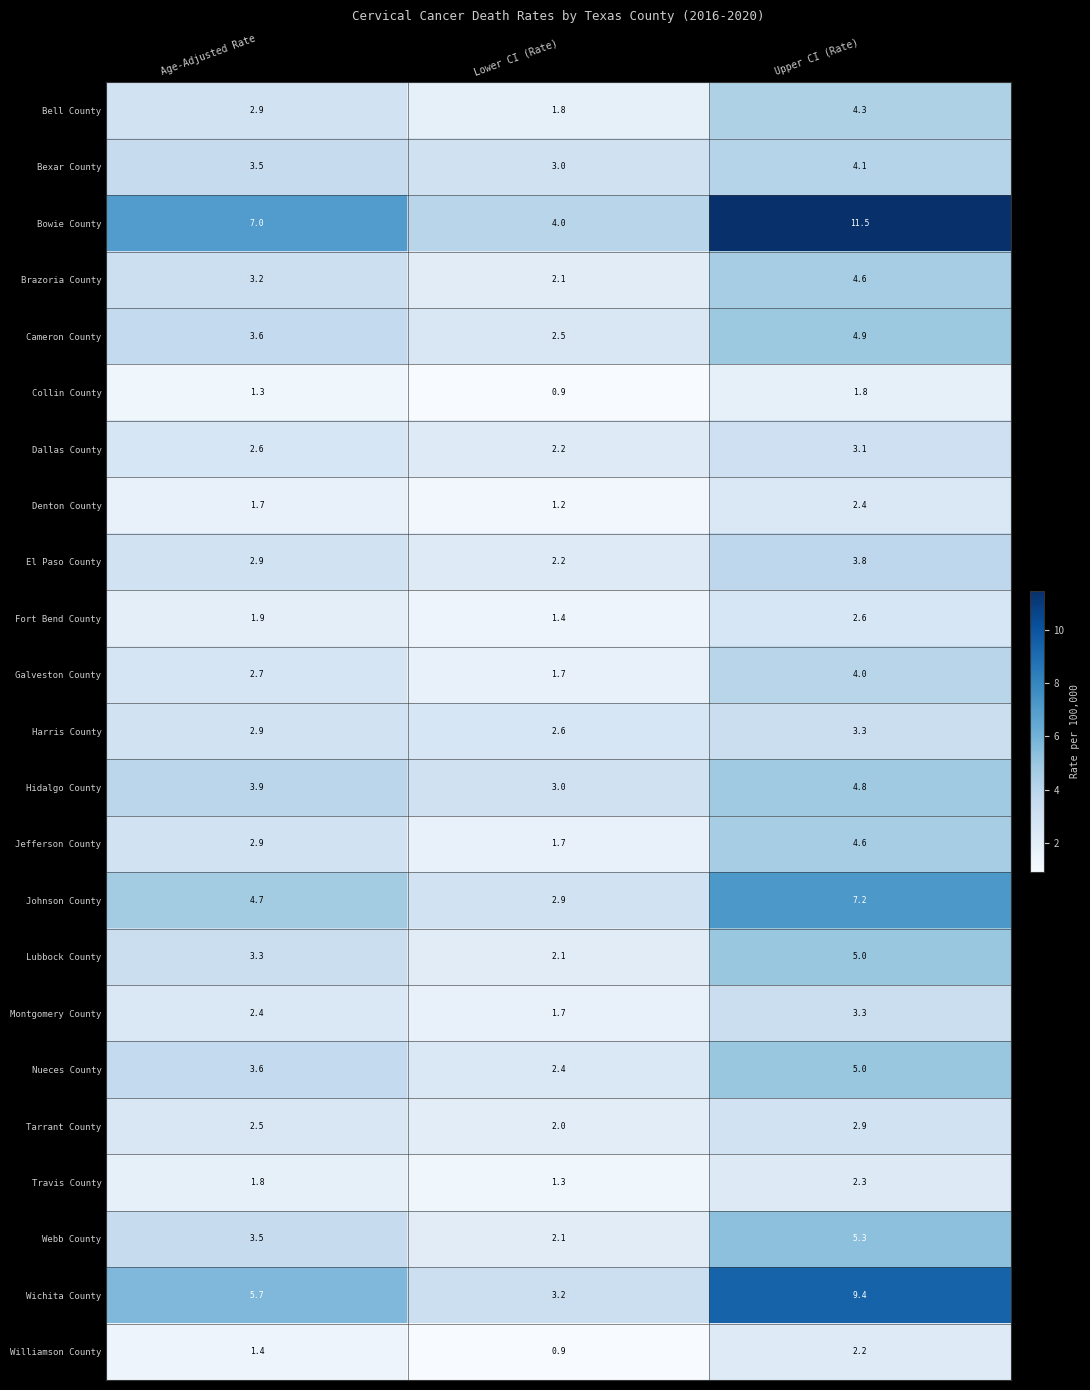

Between Age-Adjusted Rate and Upper CI (Rate), which series saw the biggest shift?

Bowie County